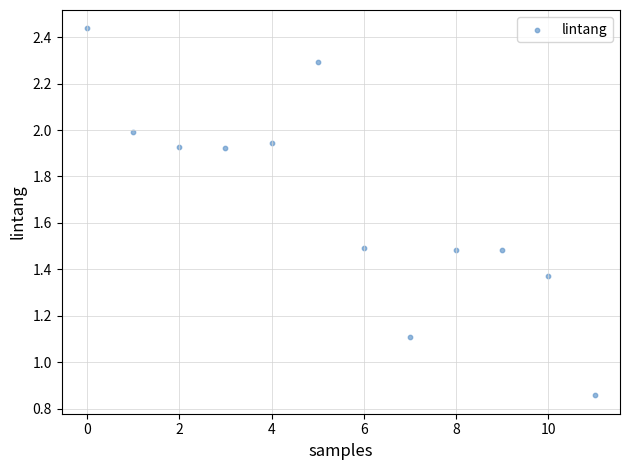

What Y value in the scatter plot is closest to 1?

1.1